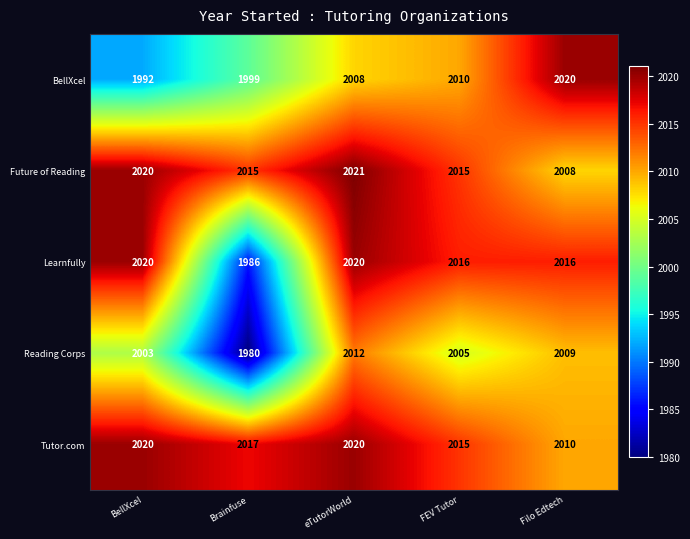

At which category does the chart reach its peak across all series?

eTutorWorld